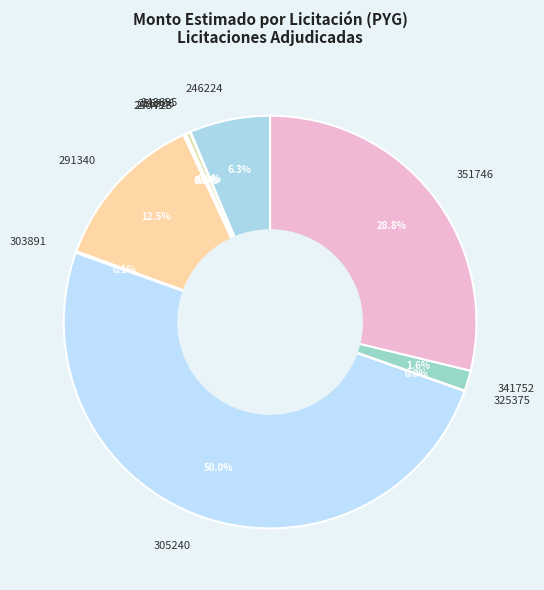

What percentage is the 351746 slice, to the nearest percent?

29%